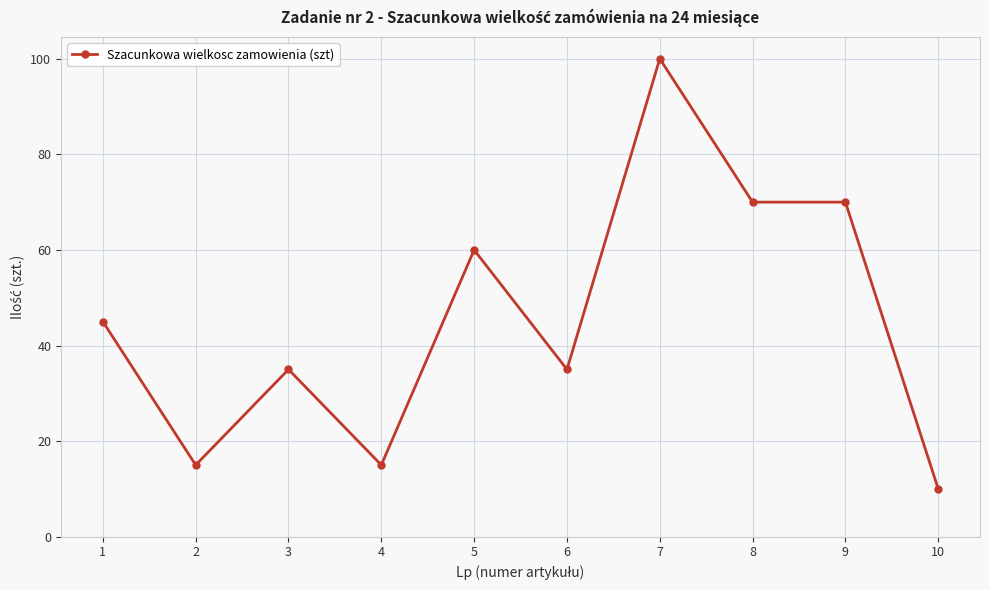

Reading right to left, what are all the values shown in this chart?

10=10	9=70	8=70	7=100	6=35	5=60	4=15	3=35	2=15	1=45